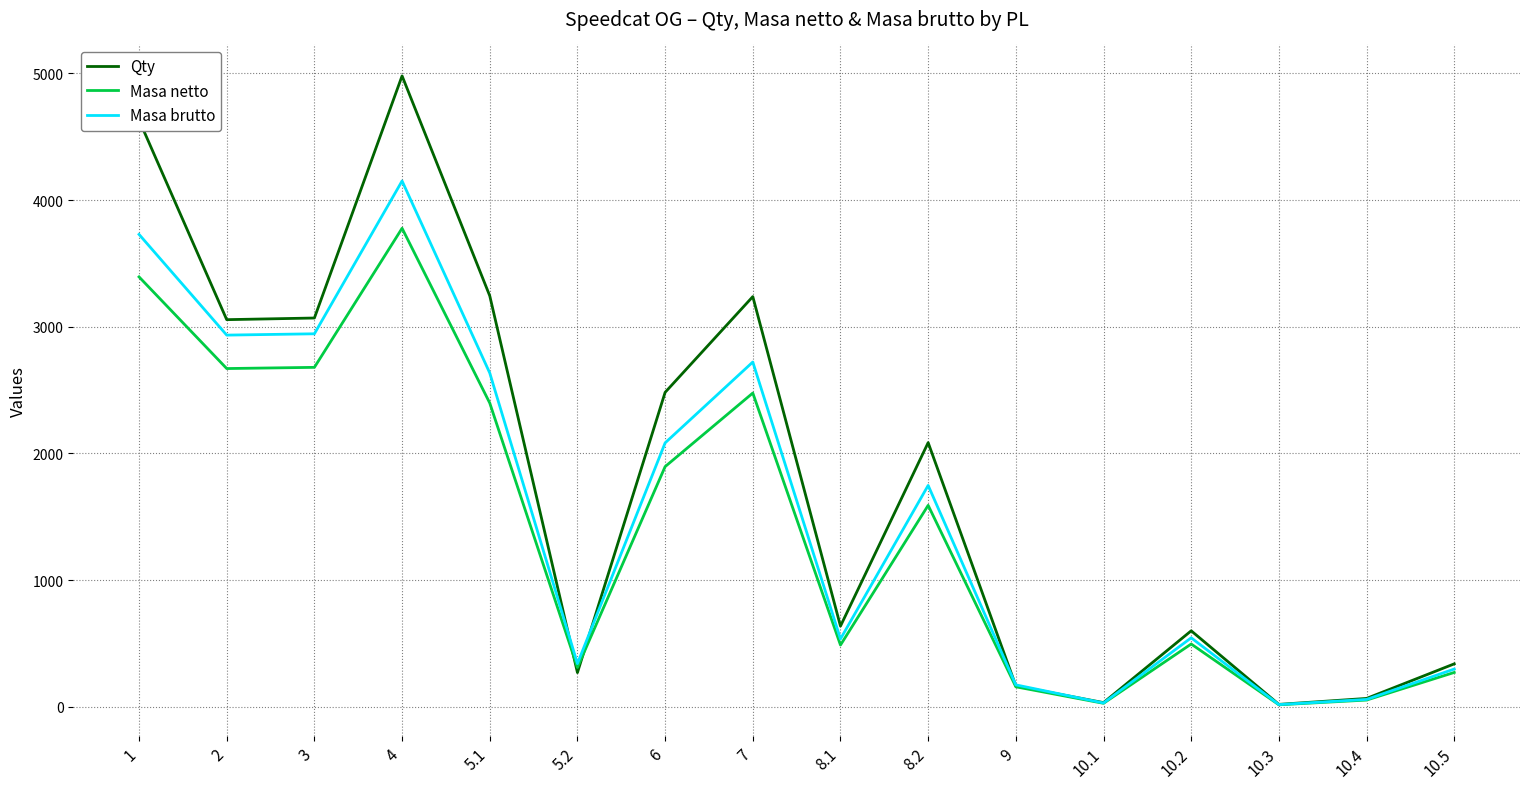

List the series in order of their overall mean, lowest first.

Masa netto, Masa brutto, Qty